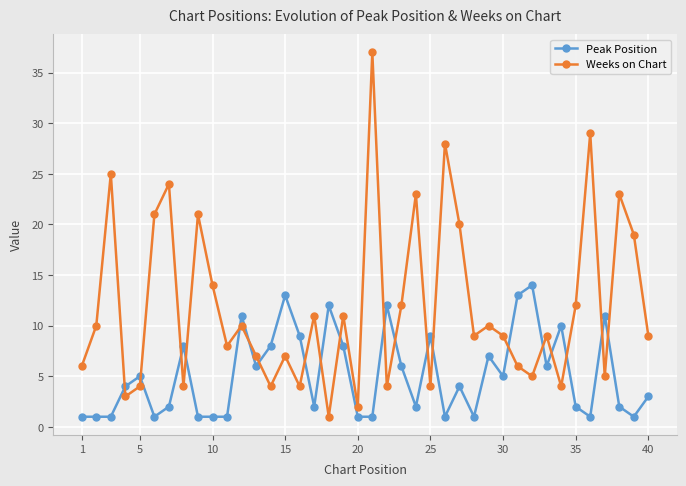

Which series has the widest spread of values?

Weeks on Chart